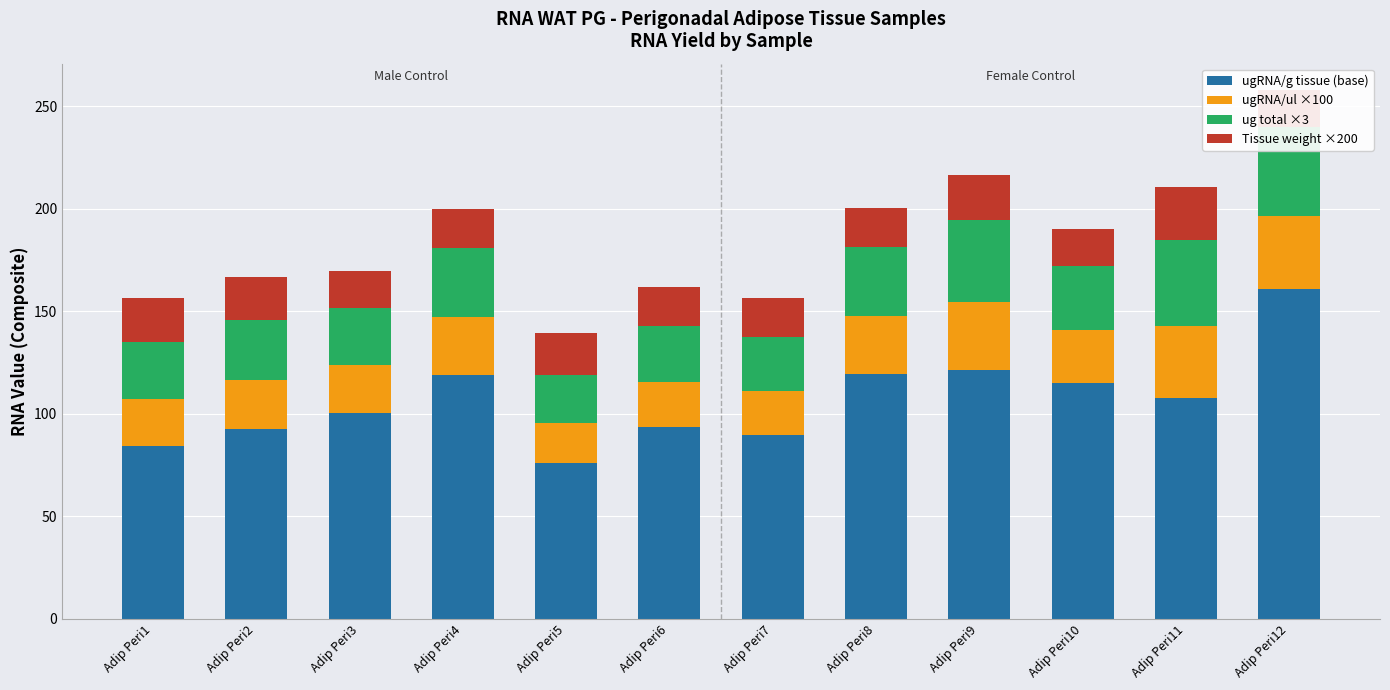

What is the difference between the maximum and minimum values in the ugRNA/ul ×100 series?

16.5